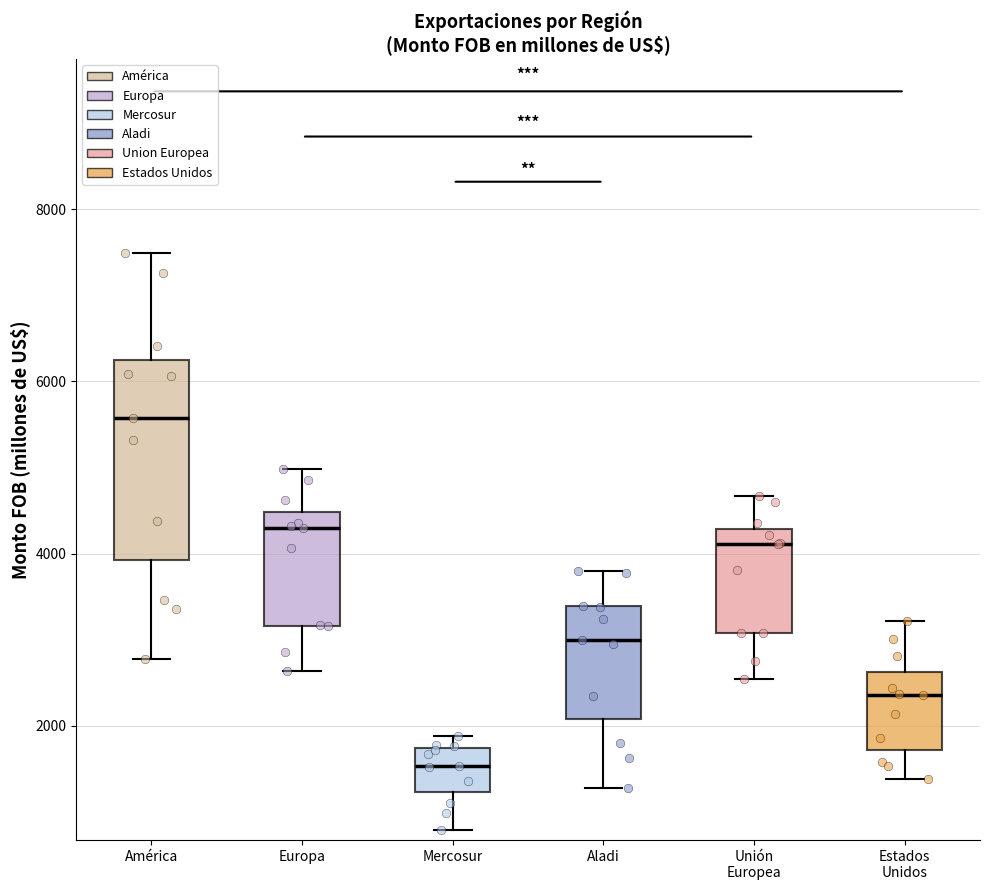

Reading left to right, read every box against the y-axis: the position of its median line, the range the box covers, and the ends of its whiskers. The values are not printed on the chart, so give them approximately, as read against the axis.

América: median 5600, box 4000 to 6200, whiskers 2800 to 7400
Europa: median 4400 (just below the box's upper edge), box 3200 to 4400, whiskers 2600 to 5000
Mercosur: median 1600, box 1200 to 1800, whiskers 800 to 1800 (just above the box's upper edge)
Aladi: median 3000, box 2000 to 3400, whiskers 1200 to 3800
Unión Europea: median 4200 (just below the box's upper edge), box 3000 to 4200, whiskers 2600 to 4600
Estados Unidos: median 2400, box 1800 to 2600, whiskers 1400 to 3200